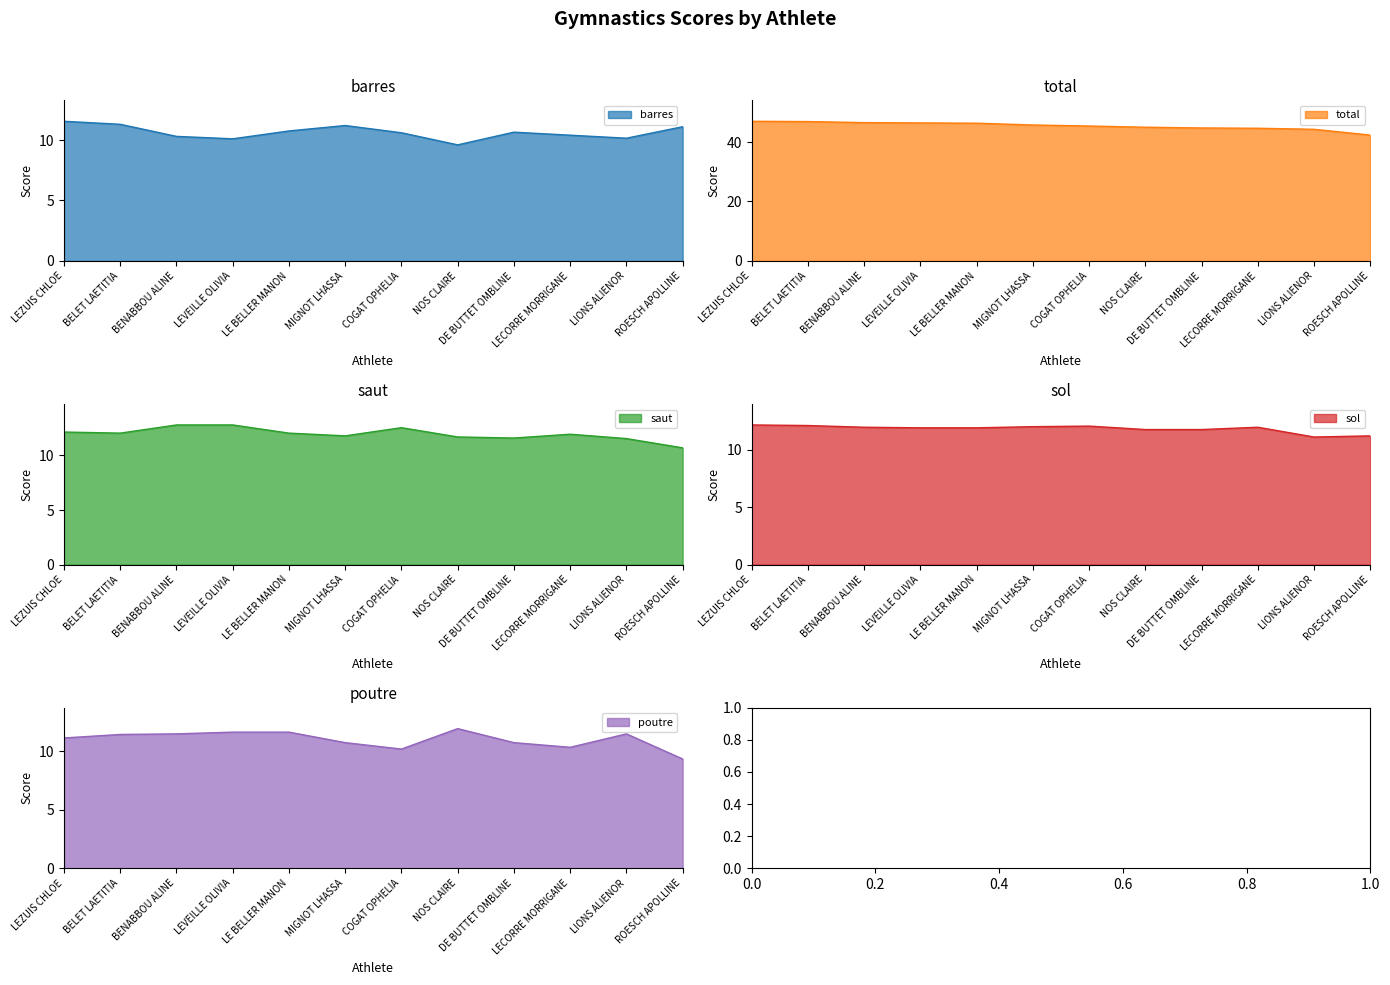

Rank the series by their maximum value, from lowest to highest.

barres, poutre, sol, saut, total